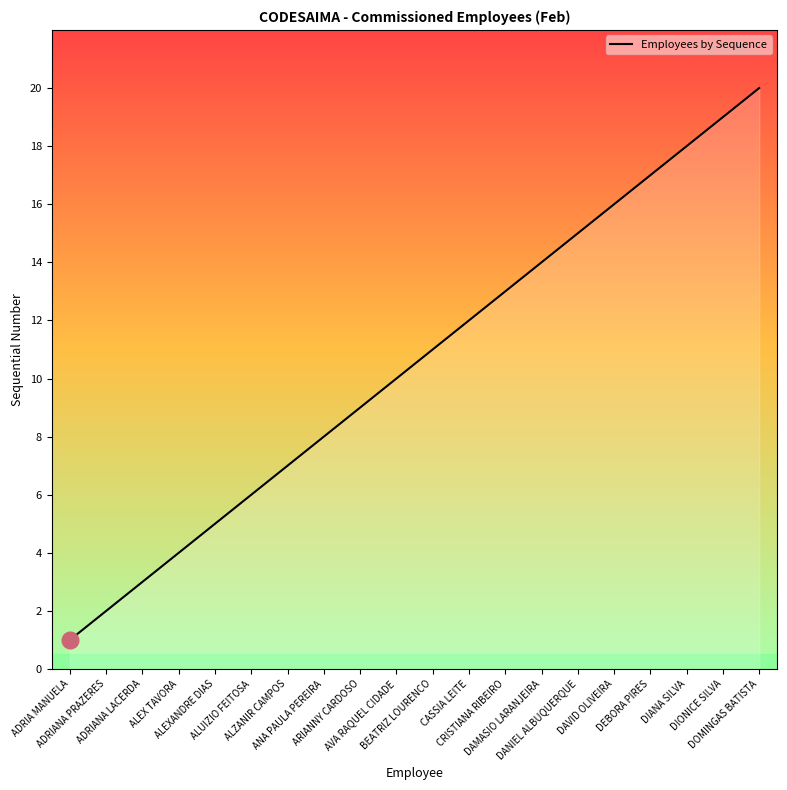

At which category does the chart reach its peak across all series?

DOMINGAS BATISTA